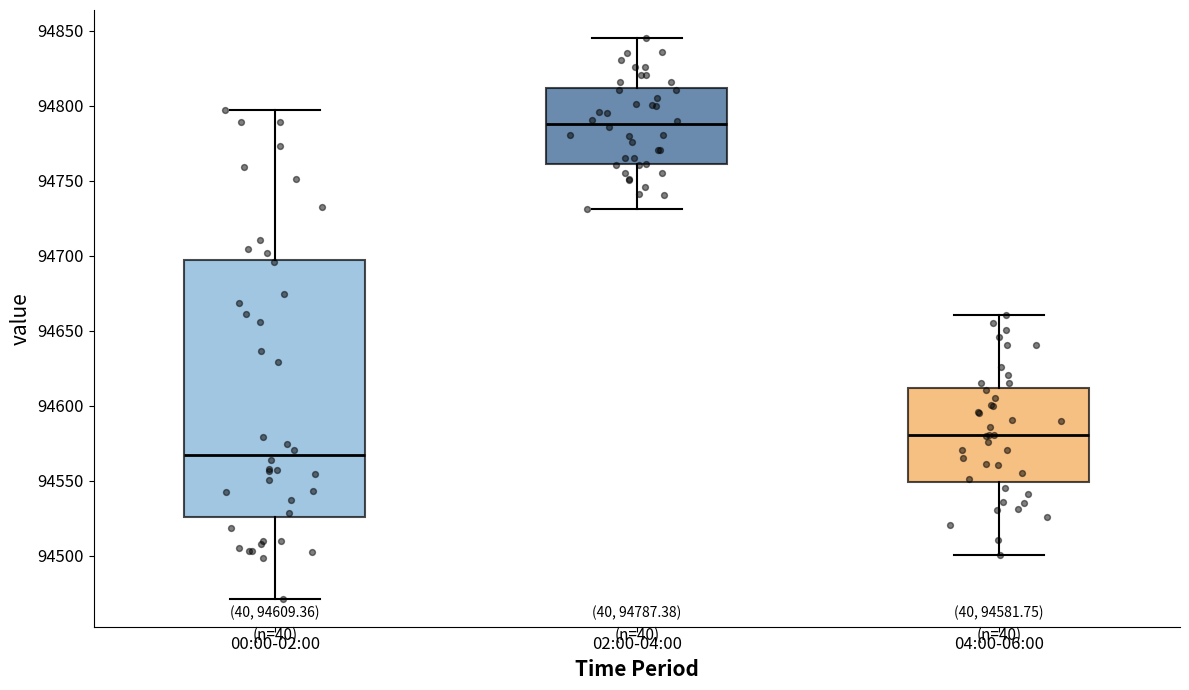

Which box is the tallest, from its lower edge to its upper edge?

00:00-02:00